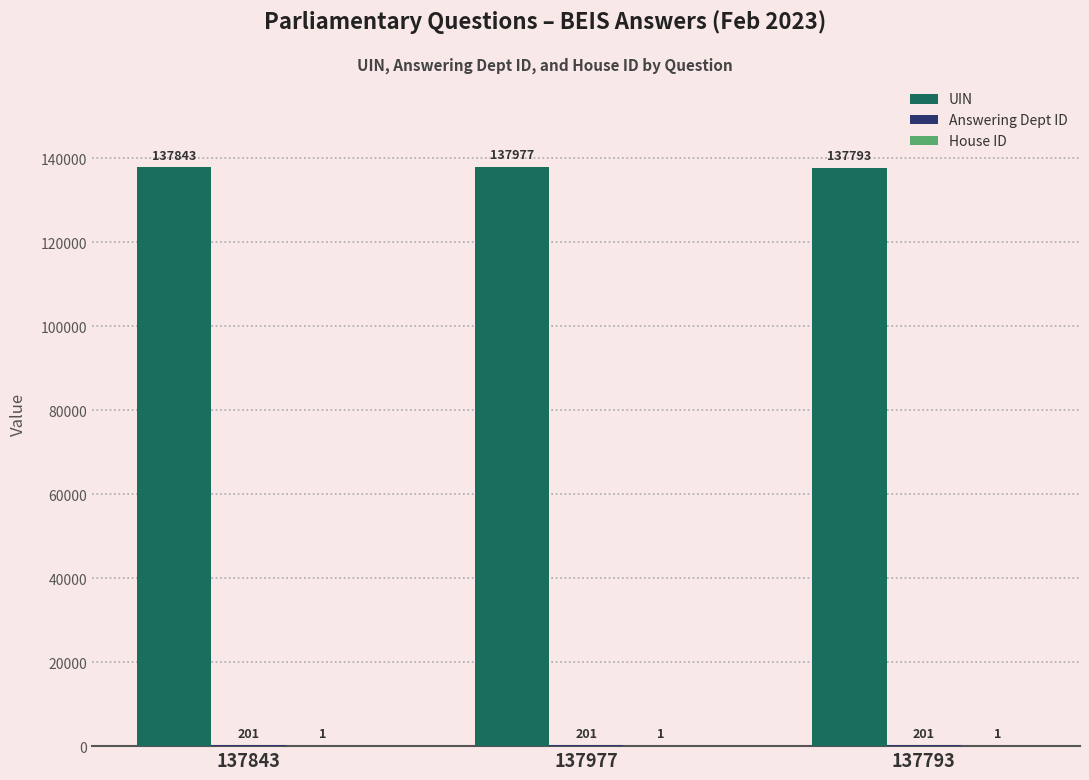

Are the bars horizontal?

No